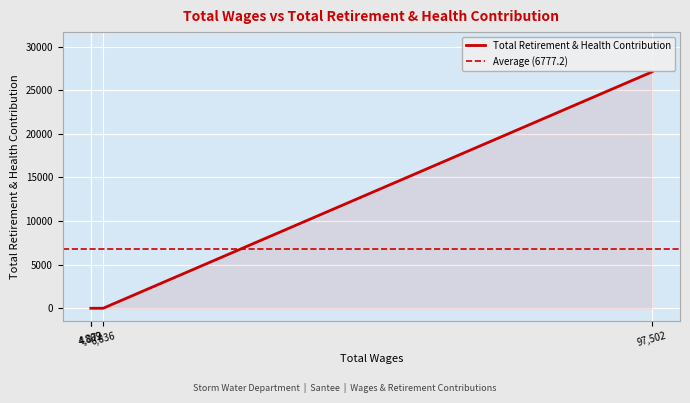

Is it true that the value at 4809.0 is 15694?

False